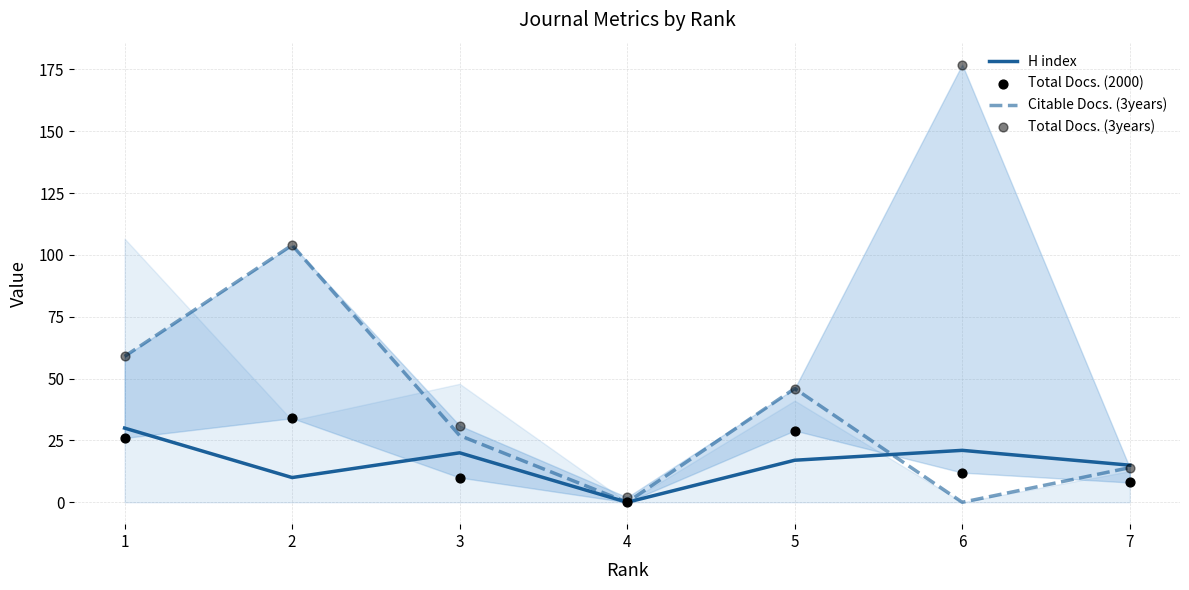

At how many categories does at least one series exceed 52?

3